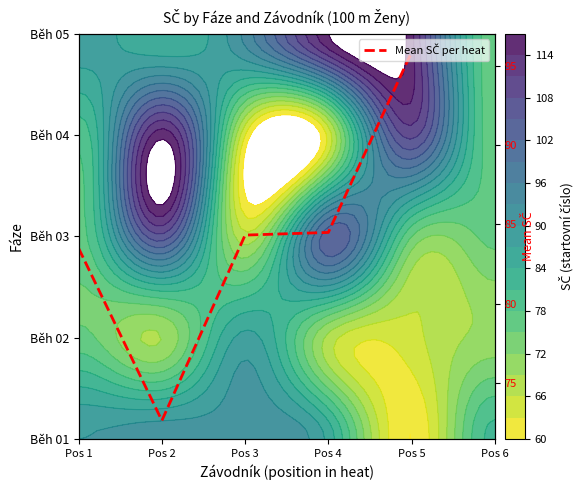

Is it true that the value at Pos 2 is 97.0?

False